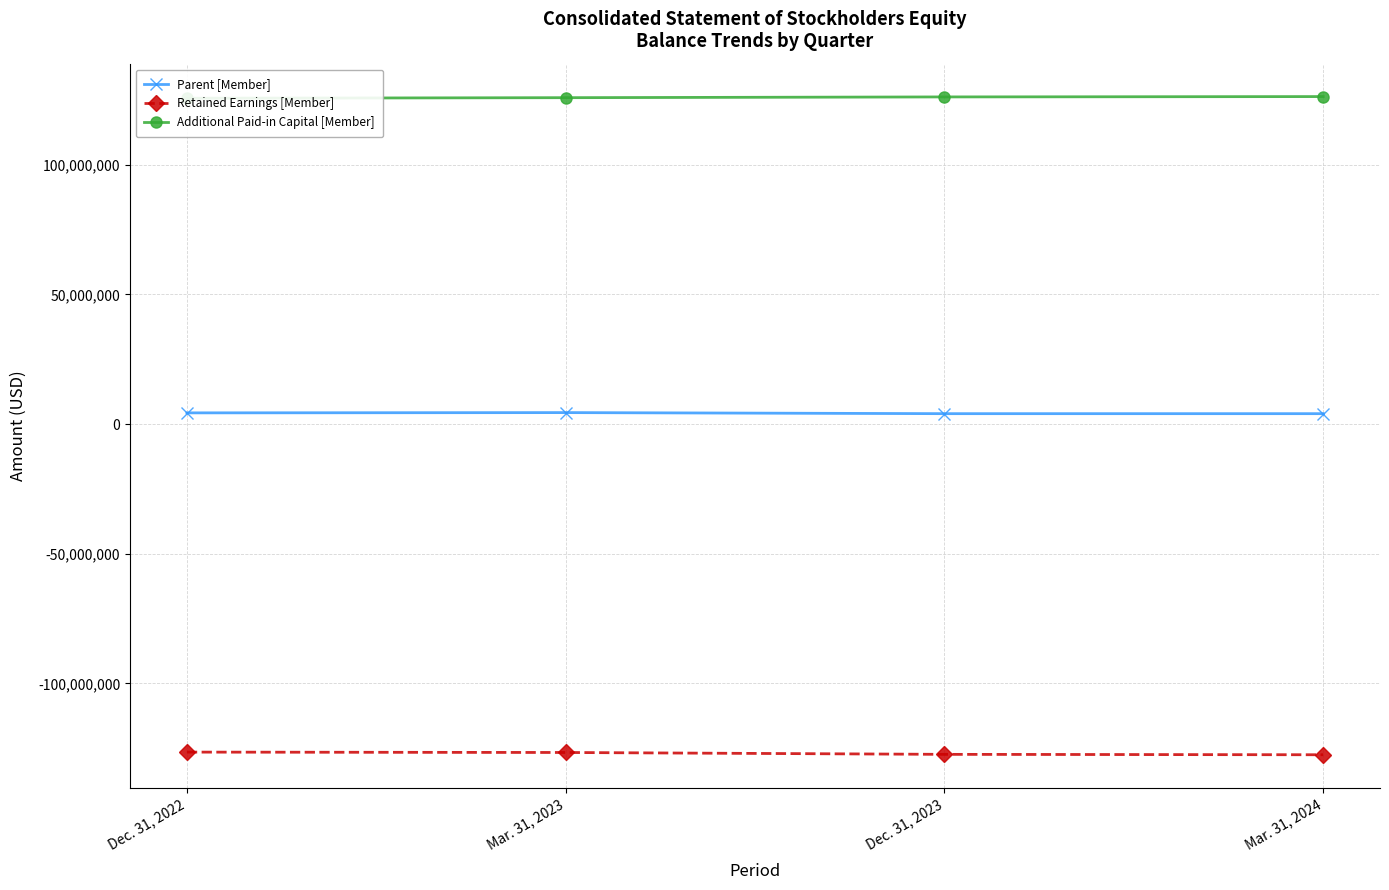

What is the maximum value for Additional Paid-in Capital [Member]?

126302135